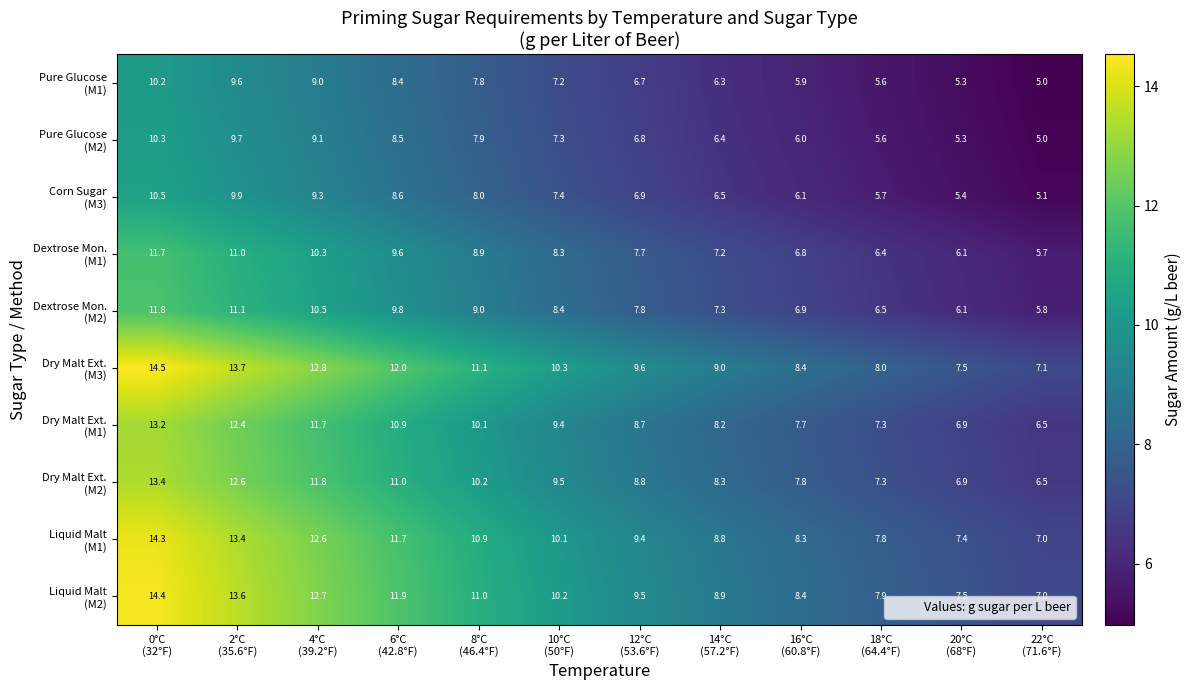

At how many categories does at least one series exceed 10?

6